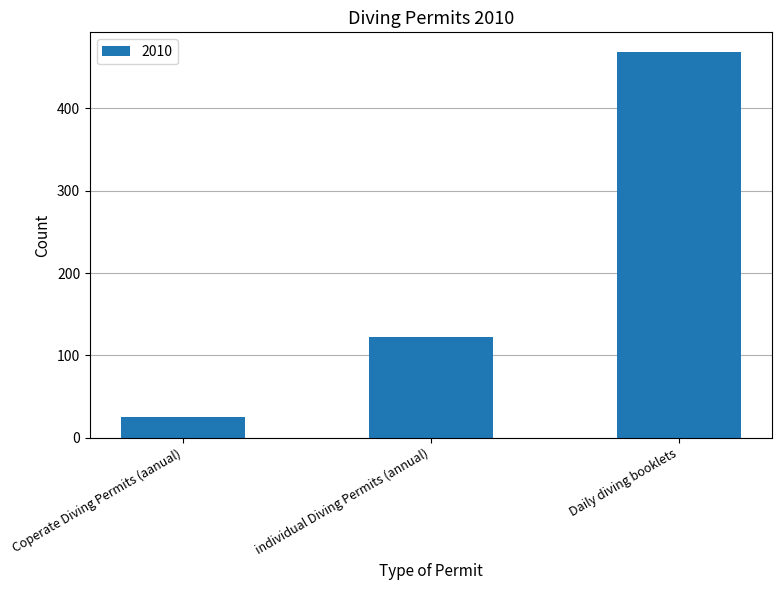

What is the greatest value displayed?

469